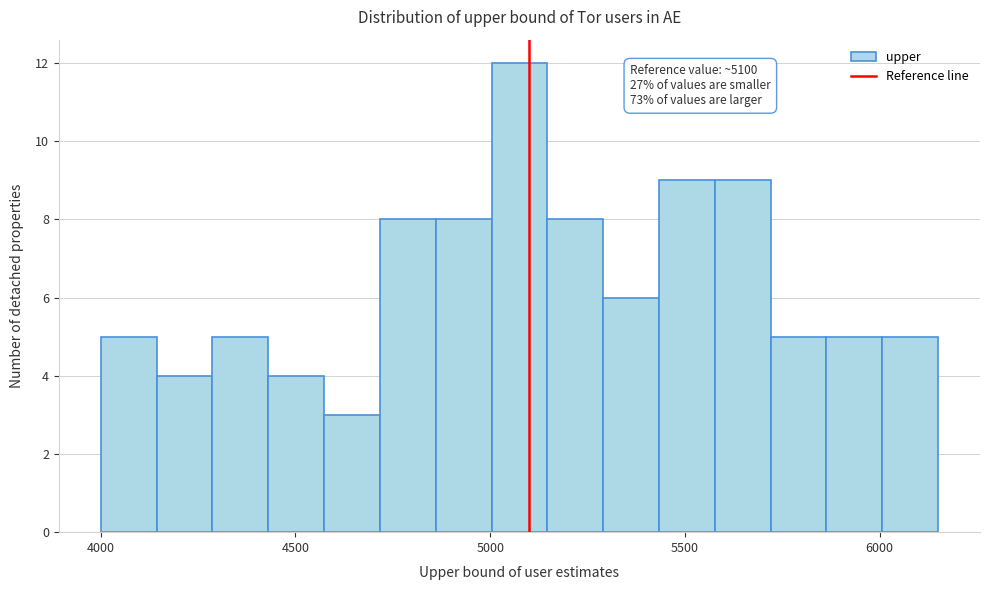

Around what value on the x-axis is the tallest bar? Give the approximate position of its centre, as read against the axis.

5100